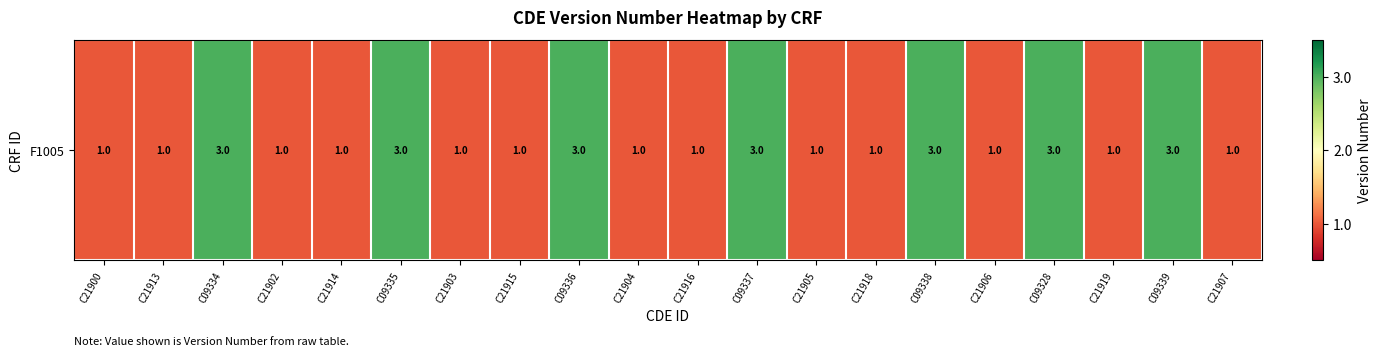

What is the minimum value shown in the chart?

1